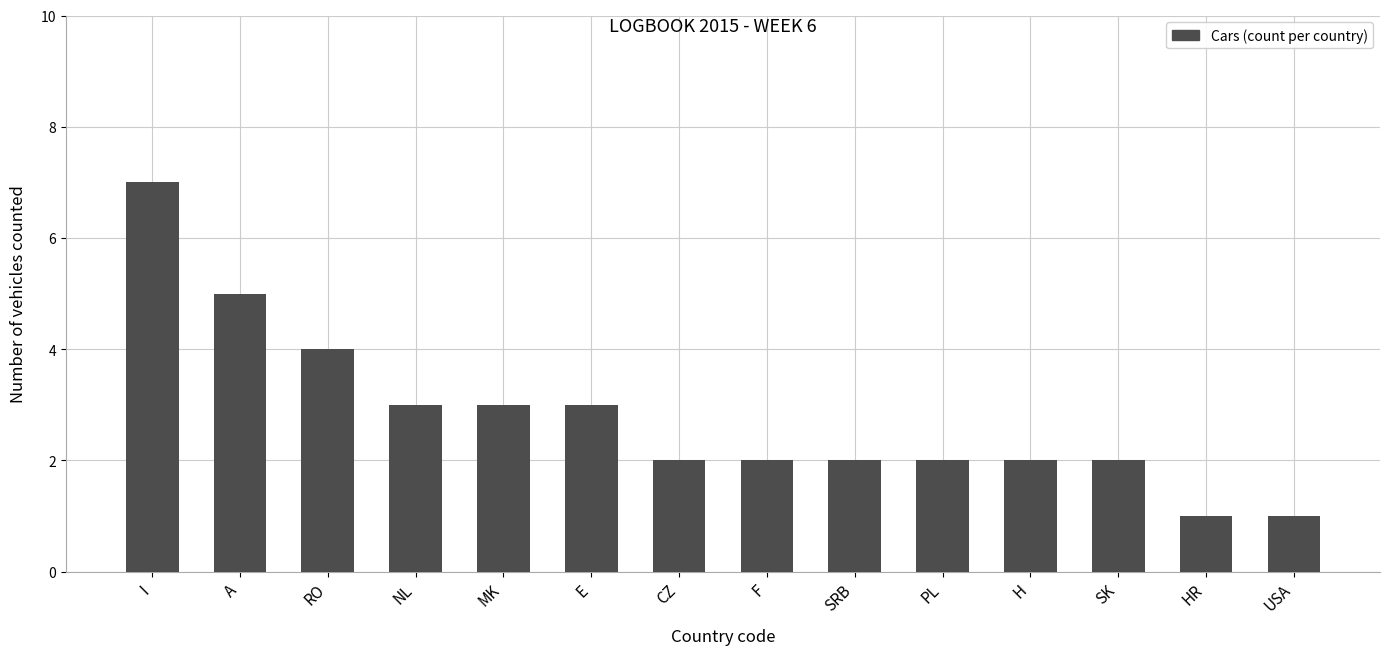

What is the ratio of the value at RO to the value at H?

2.0